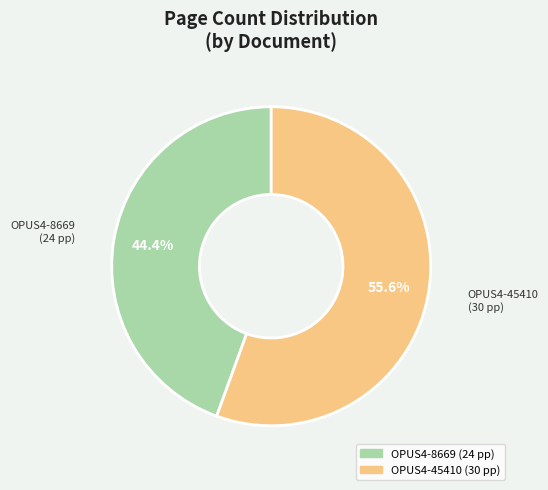

Which category has the smallest portion of the pie?

OPUS4-8669